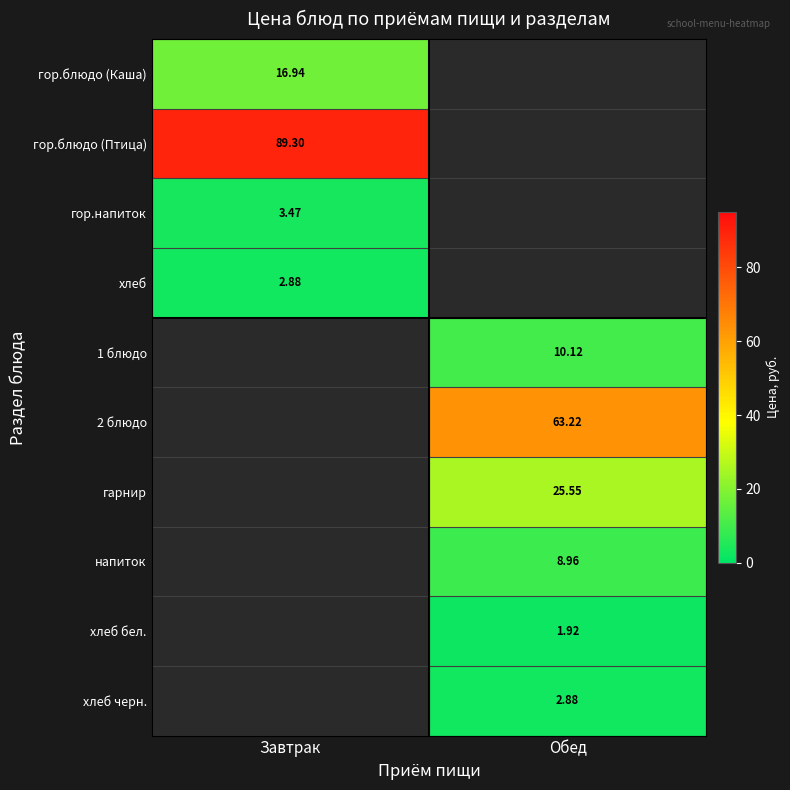

Is the value of напиток at Обед greater than the value of гор.напиток at Завтрак?

Yes